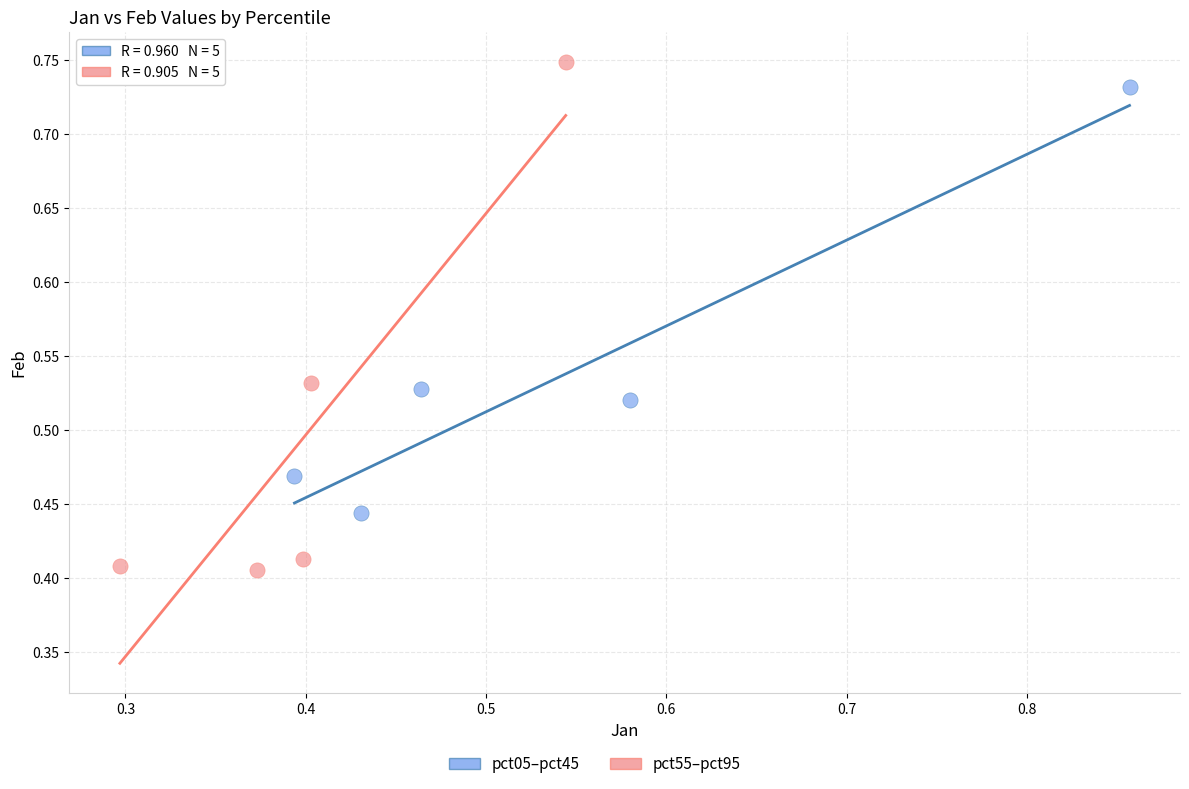

Which series contains the lowest Y value?

pct55–pct95